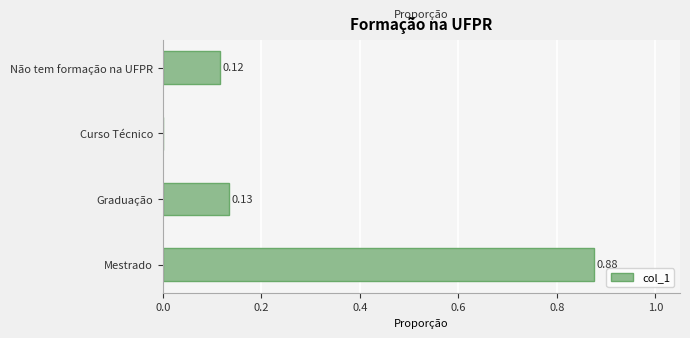

What is the sum of all values?

1.1